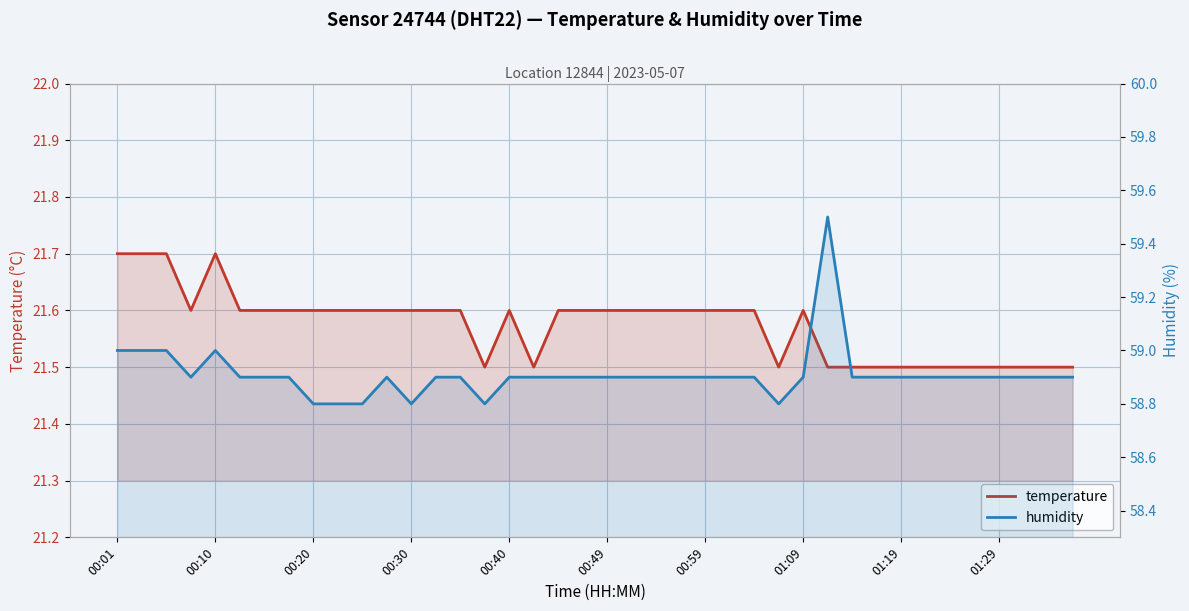

List the series in order of their peak value, highest first.

humidity, temperature